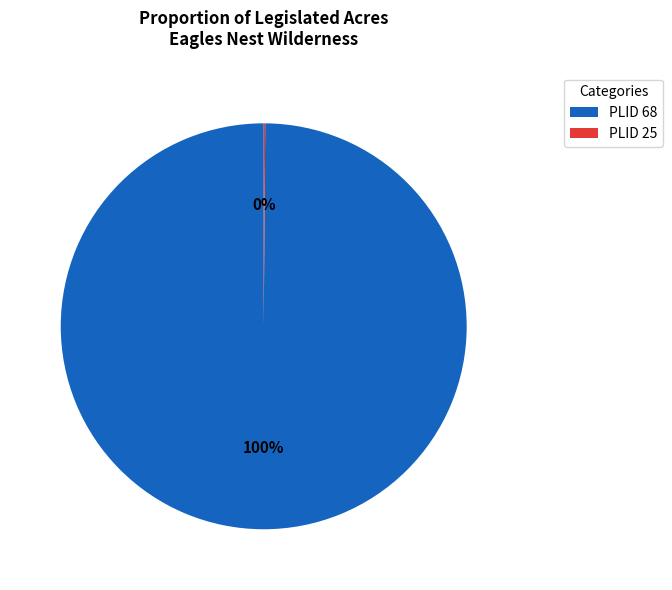

Is there a majority slice in this chart?

Yes